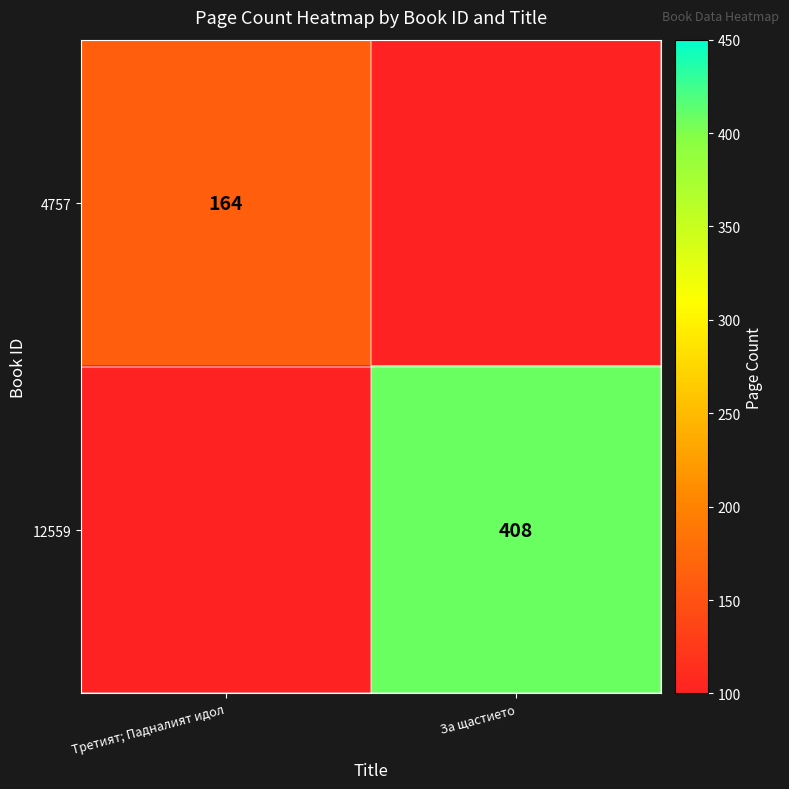

Is it true that 4757 equals 164 at Третият; Падналият идол?

True